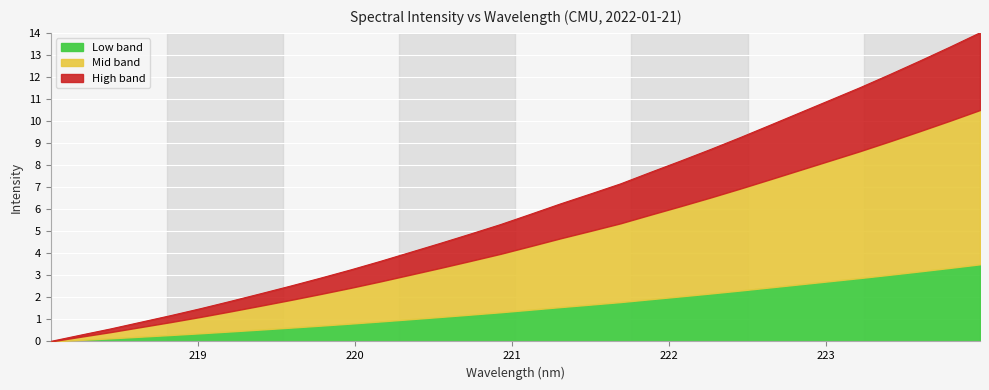

Rank the categories by value from lowest to highest.

218.0596, 218.2508, 218.442, 218.6332, 218.8244, 219.0156, 219.2067, 219.3979, 219.589, 219.7801, 219.9712, 220.1623, 220.3533, 220.5444, 220.7354, 220.9264, 221.1174, 221.3083, 221.4993, 221.6902, 221.8812, 222.0721, 222.263, 222.4538, 222.6447, 222.8355, 223.0264, 223.2172, 223.408, 223.5987, 223.7895, 223.9802